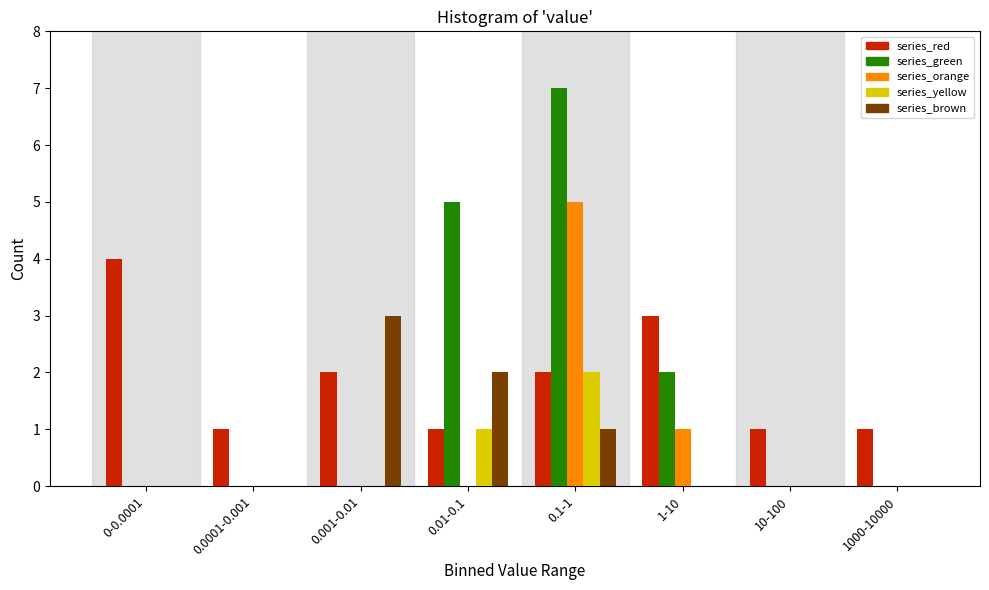

What is the sum of all series_red values?

15